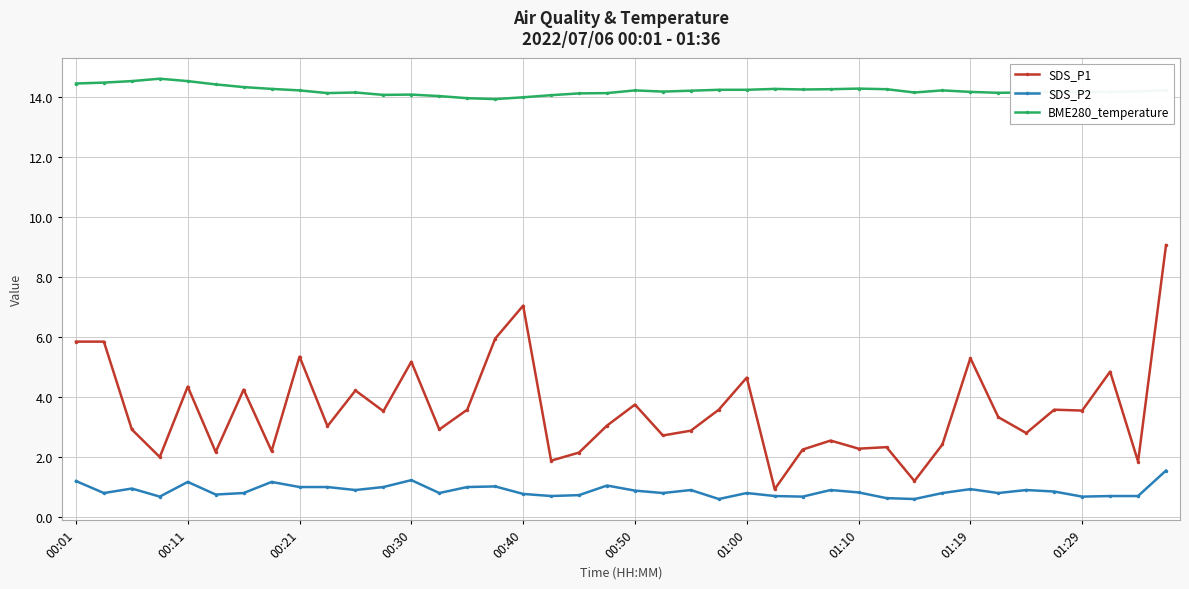

Which series has the widest spread of values?

SDS_P1